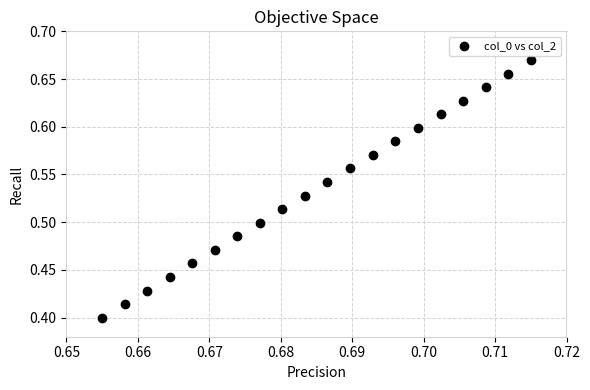

What is the range of Y values (max minus min)?

0.3